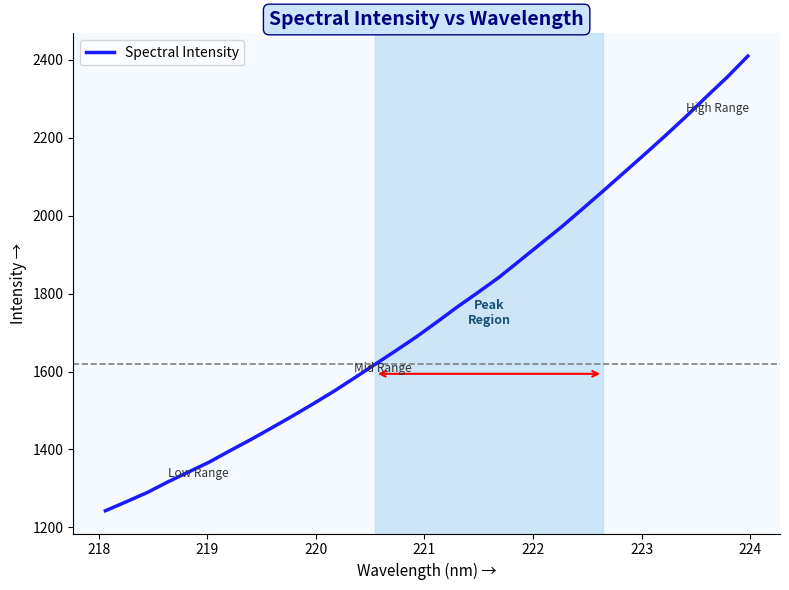

Is this an area chart (filled region under the line)?

No